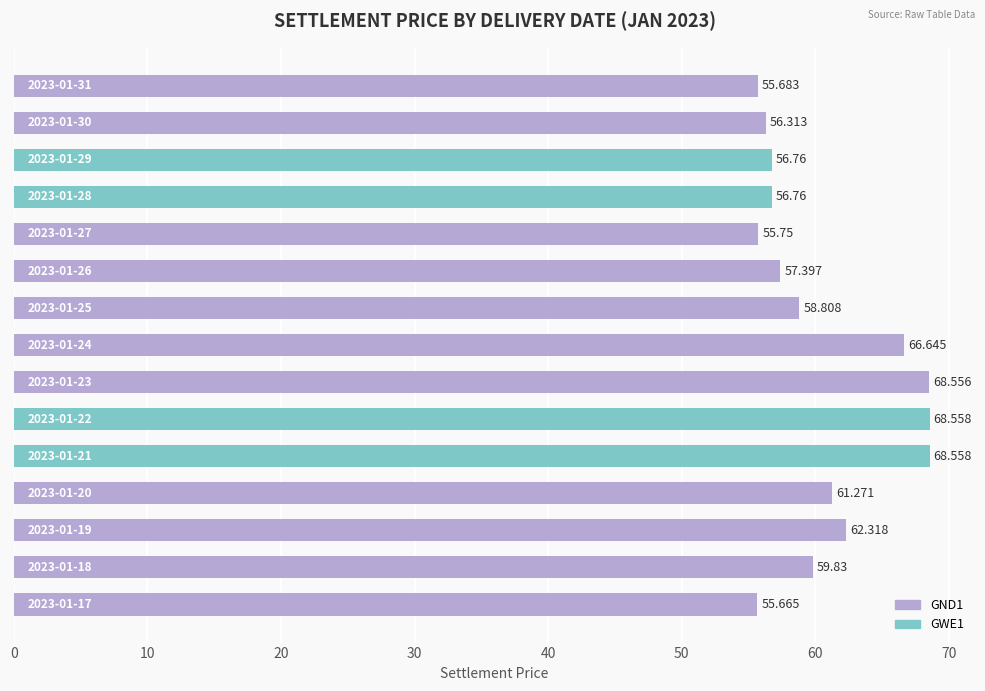

Are the bars horizontal?

Yes